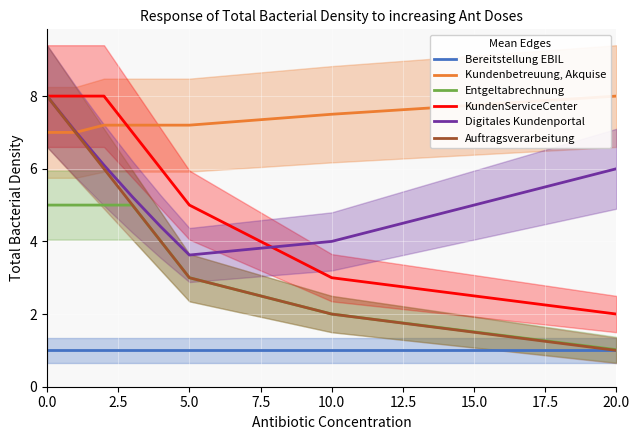

True or false: Entgeltabrechnung has more than 0 interior local peaks.

False